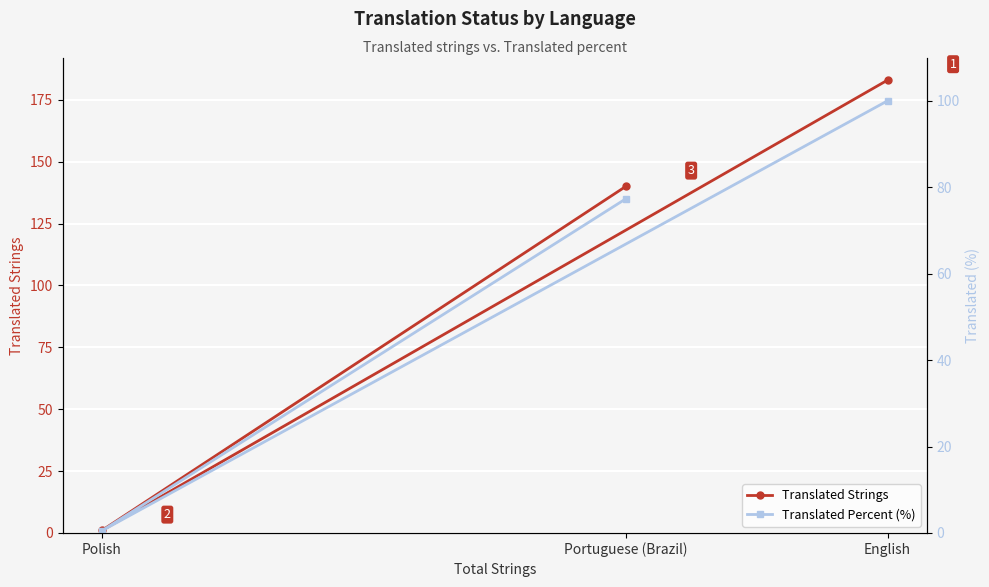

What are all the series names shown in the legend?

Translated Strings, Translated Percent (%)